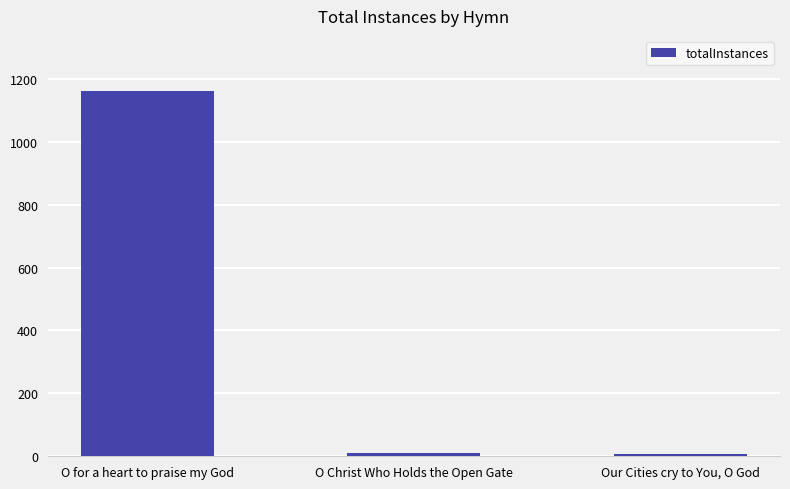

Count the number of categories in the chart.

3